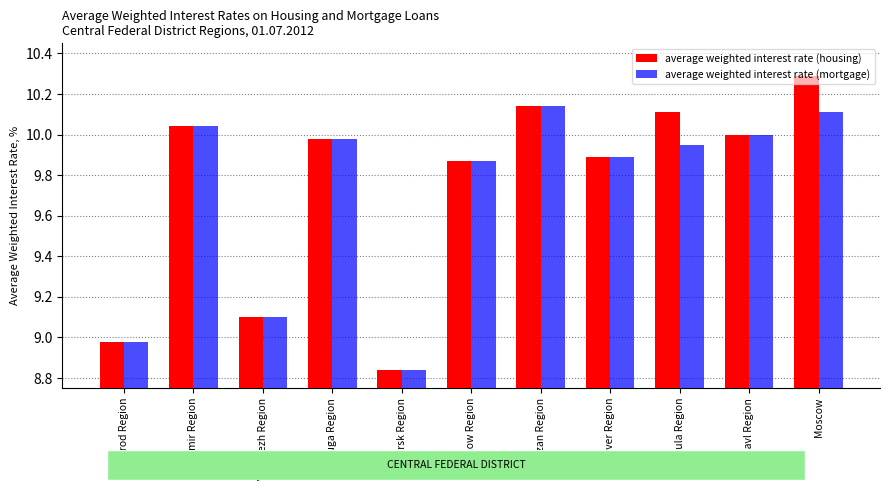

What is the highest value of the average weighted interest rate (housing) series?

10.3